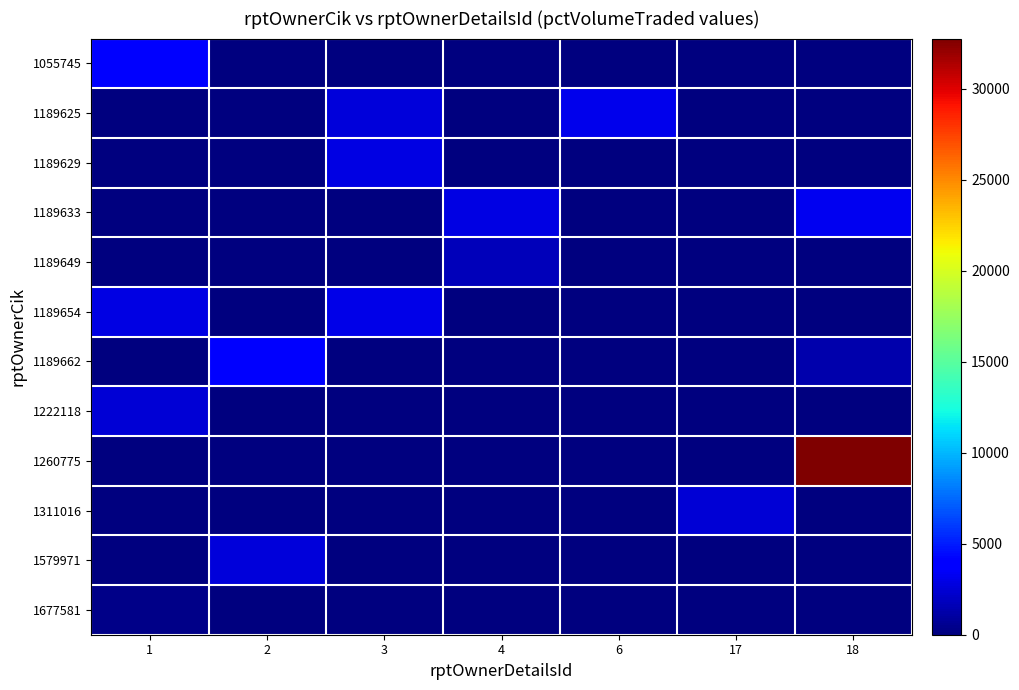

Which series has the largest total across all categories?

1260775